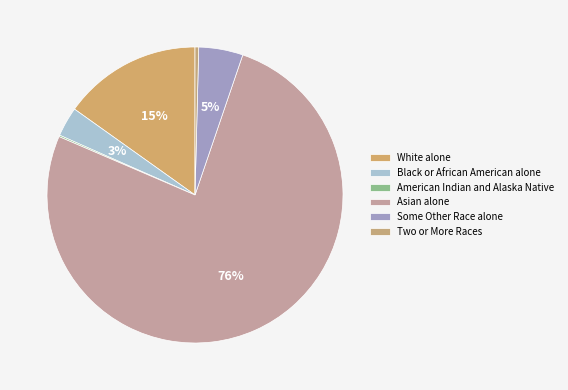

Which has a higher value, American Indian and Alaska Native or Black or African American alone?

Black or African American alone